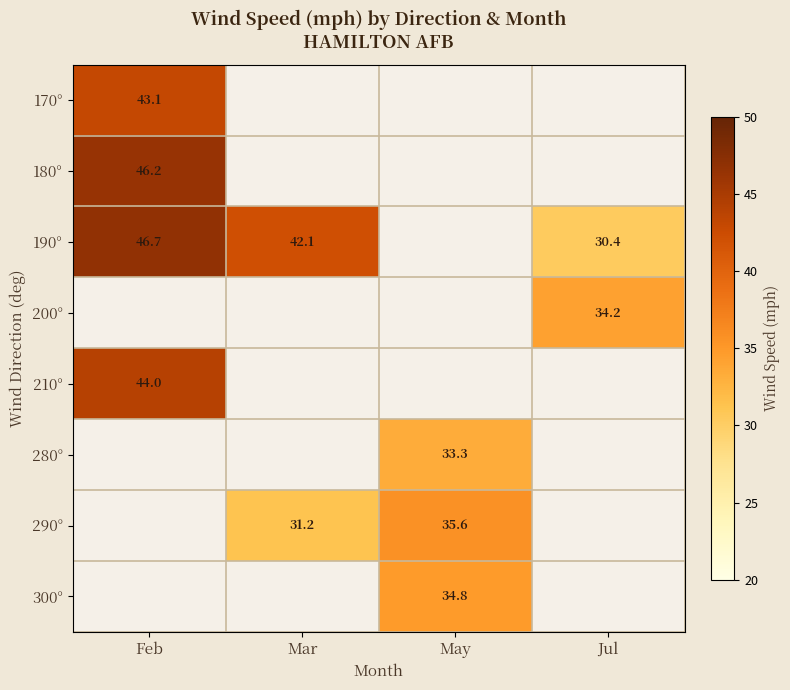

True or false: 290° has a value of 35.6 at May.

True